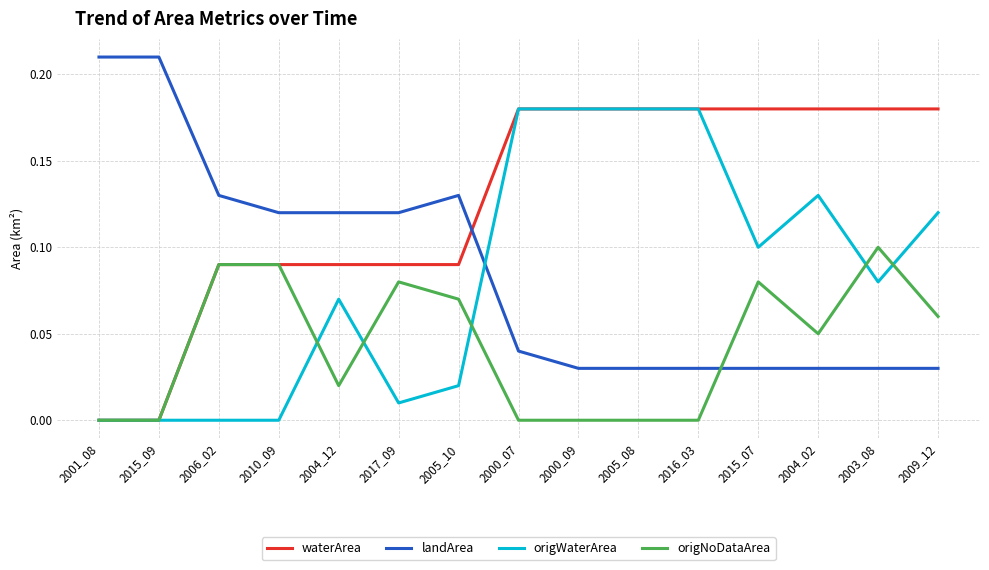

Between which two adjacent categories do landArea and waterArea first intersect?

2005_10 and 2000_07